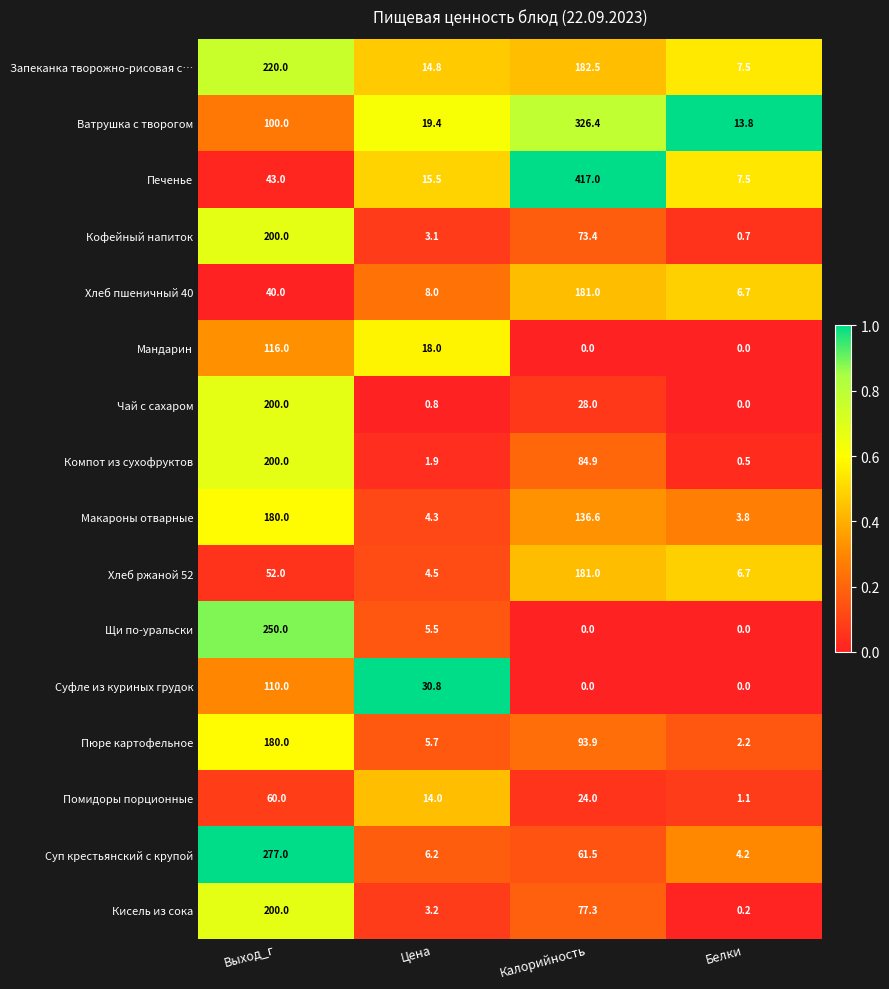

What is the difference between the highest and lowest values at Калорийность?

417.0